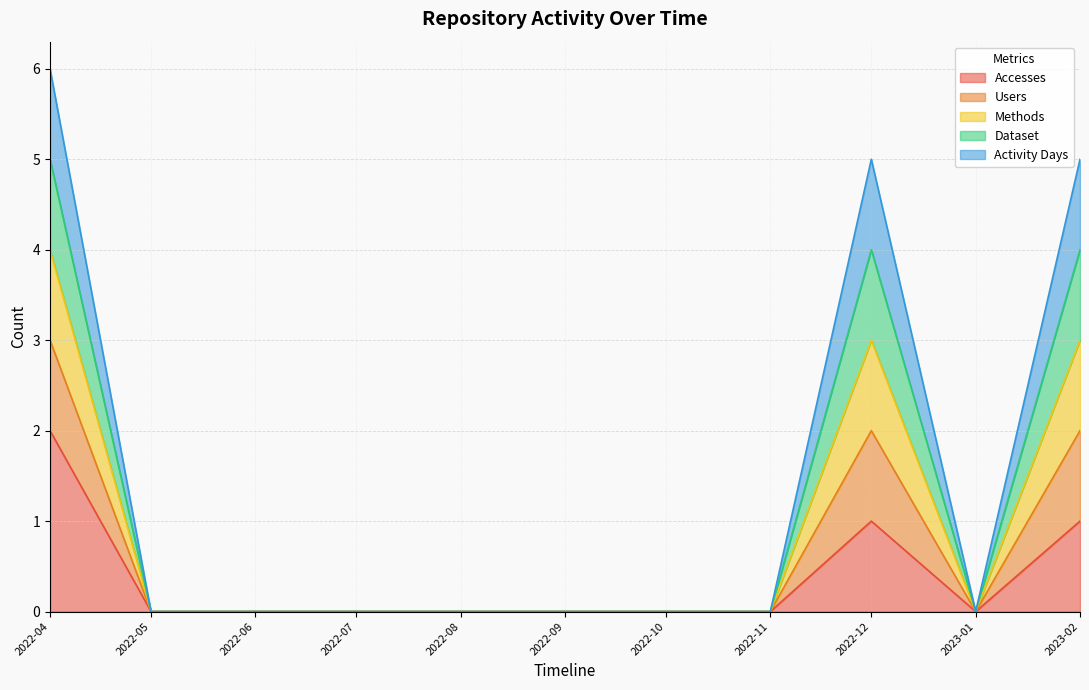

True or false: Accesses and Dataset intersect in this chart.

False